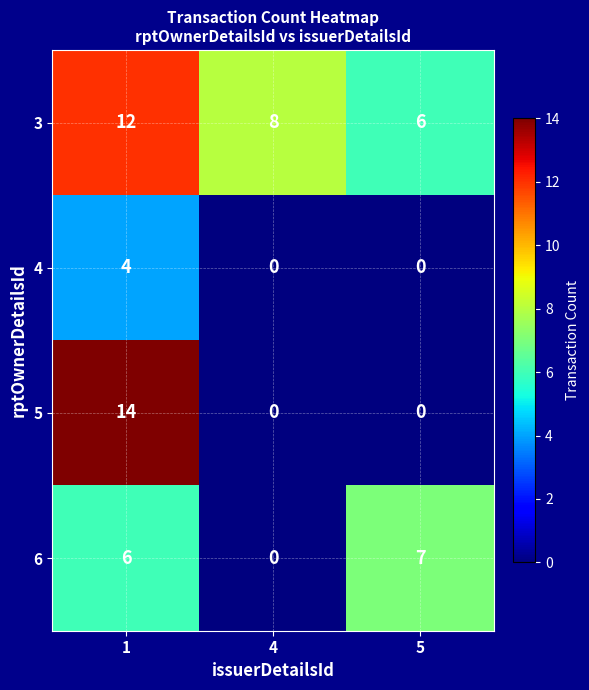

True or false: 6 has a value of 3 at 1.

False